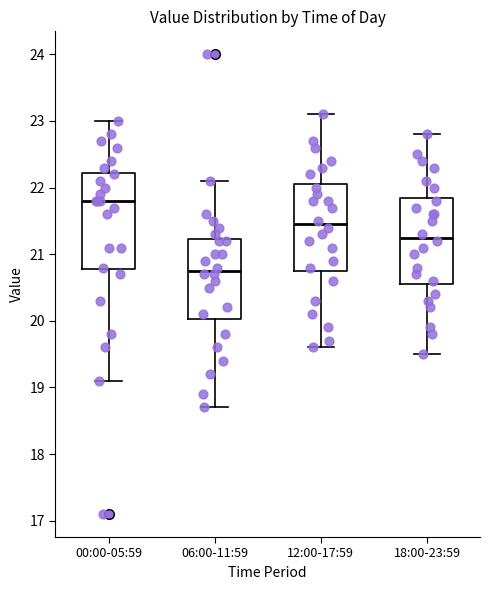

Where does the median line of the box for 12:00-17:59 sit on the y-axis? The values are not printed on the chart, so give them approximately, as read against the axis.

21.5